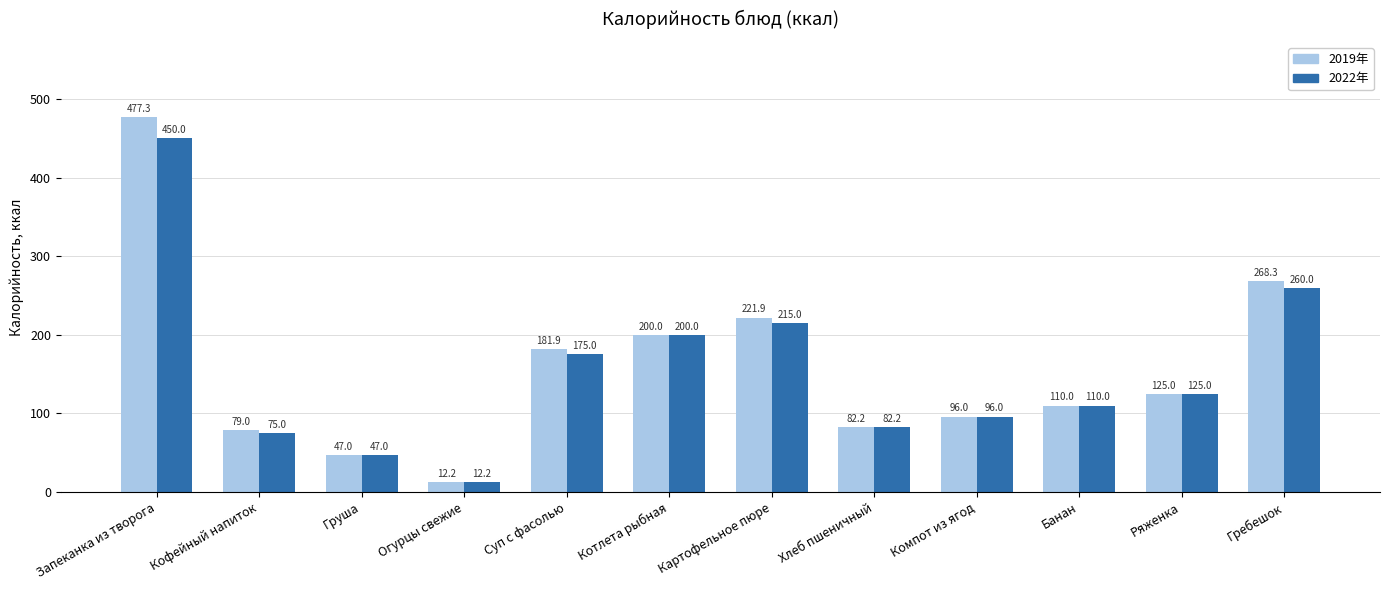

What is the difference between the 2019年 values at Кофейный напиток and Ряженка?

46.0